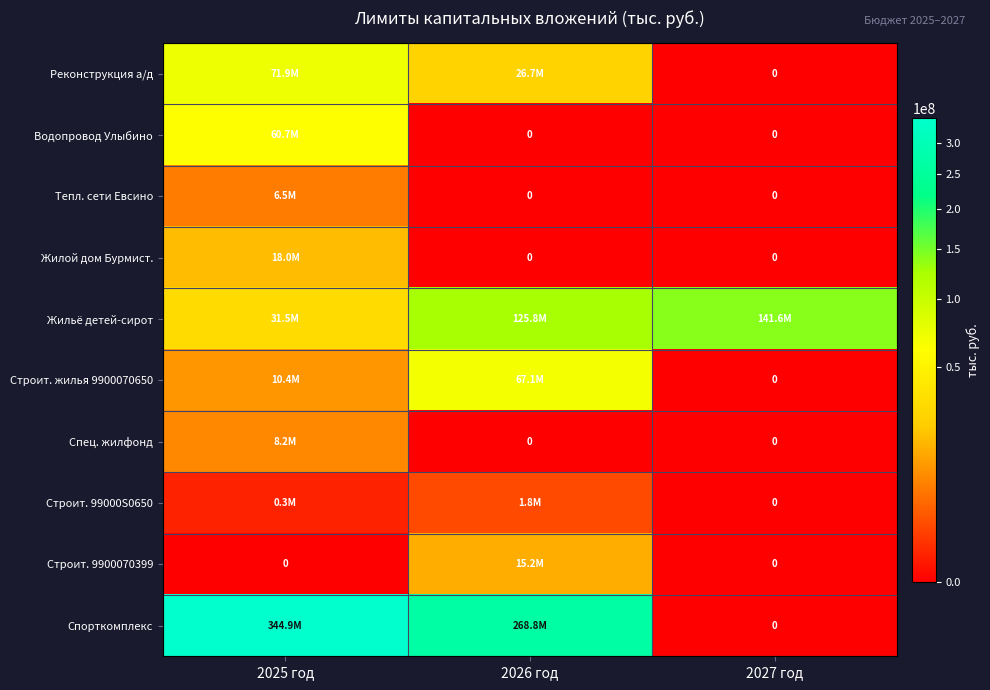

What is the difference between the maximum and minimum values in the Реконструкция а/д series?

71899246.7